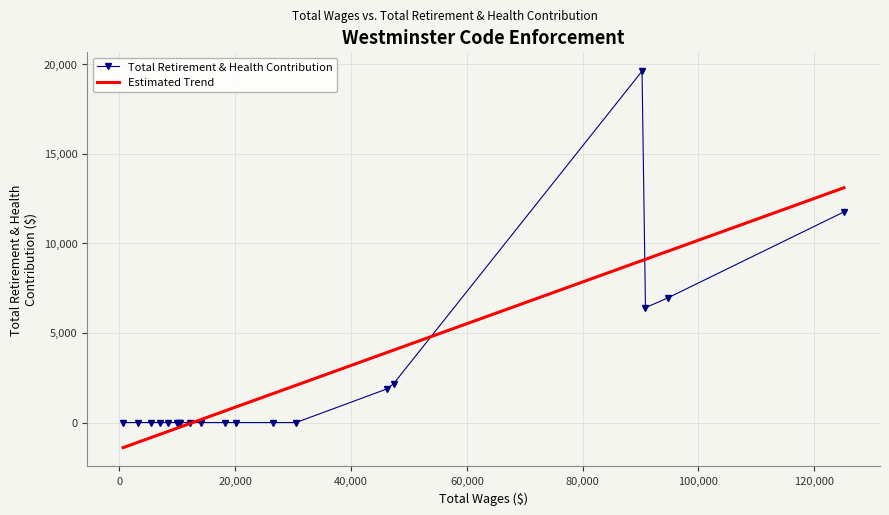

What are all the series names shown in the legend?

Total Retirement & Health Contribution, Estimated Trend